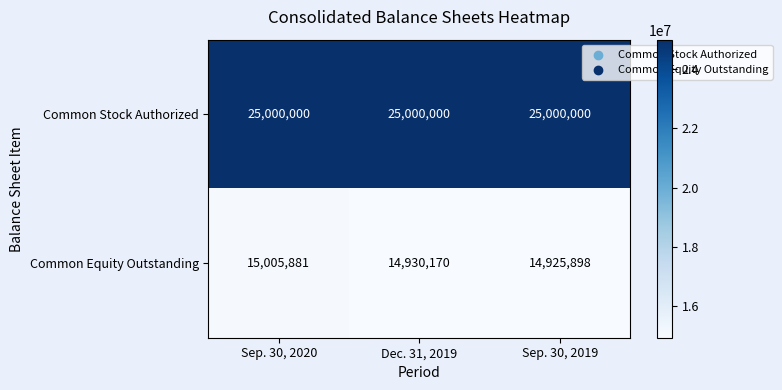

At which category does the chart reach its minimum across all series?

Sep. 30, 2019